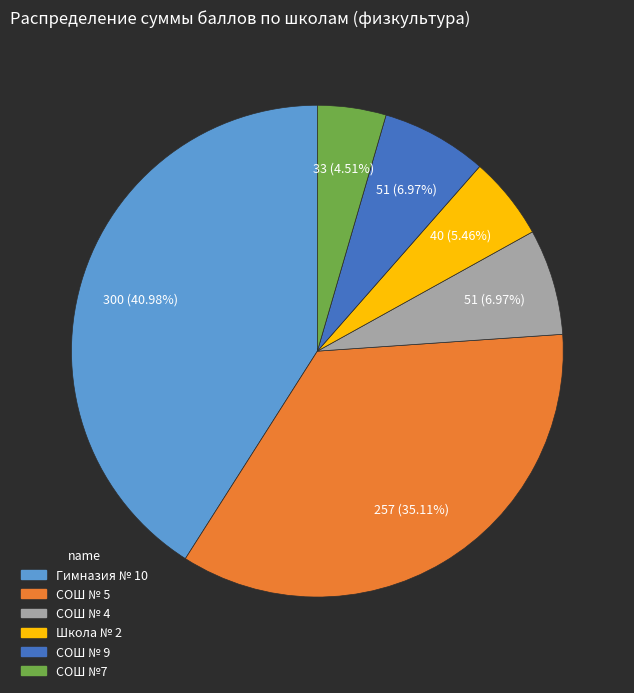

Is there a majority slice in this chart?

No